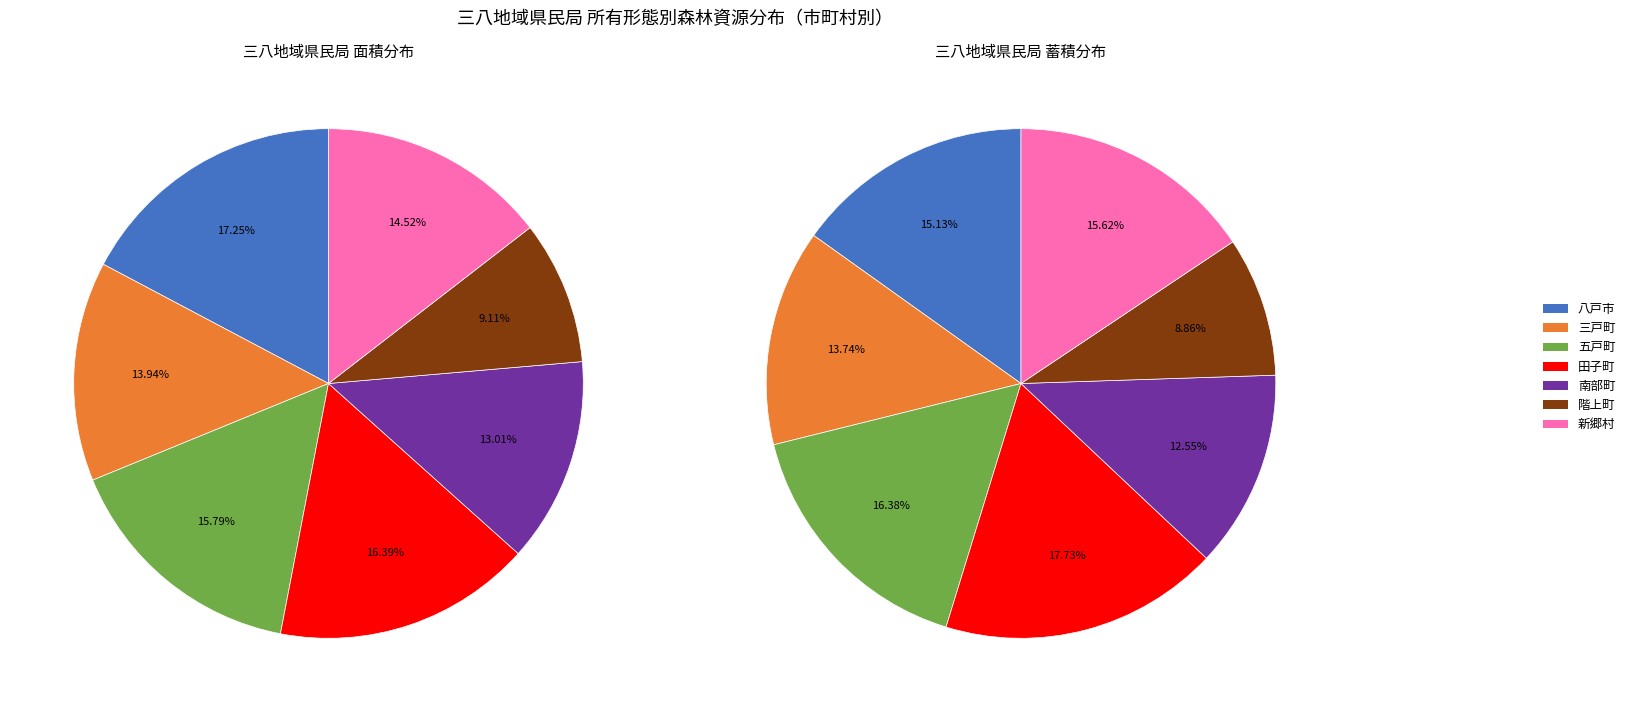

What is the difference between the highest and lowest values at 新郷村?

6581.2